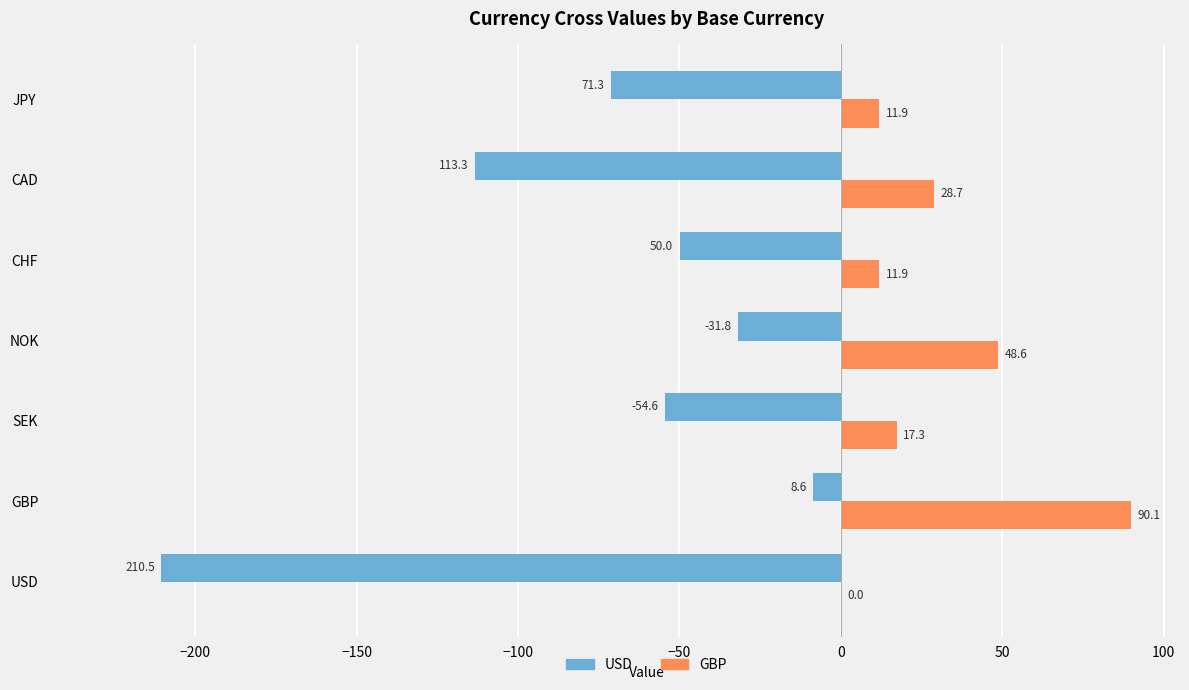

The value of GBP at CAD is 45.0. True or false?

False